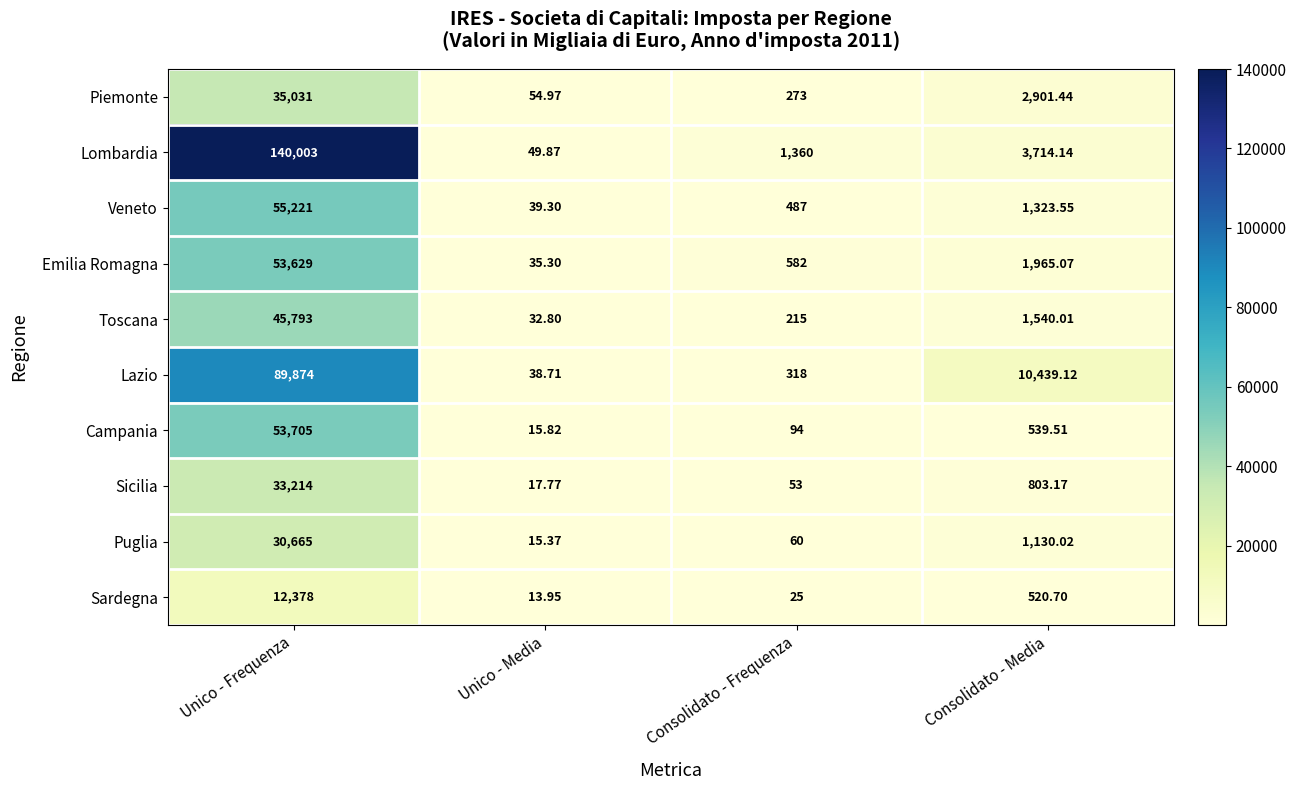

What is the difference between the highest and lowest values at Consolidato - Media?

9918.4